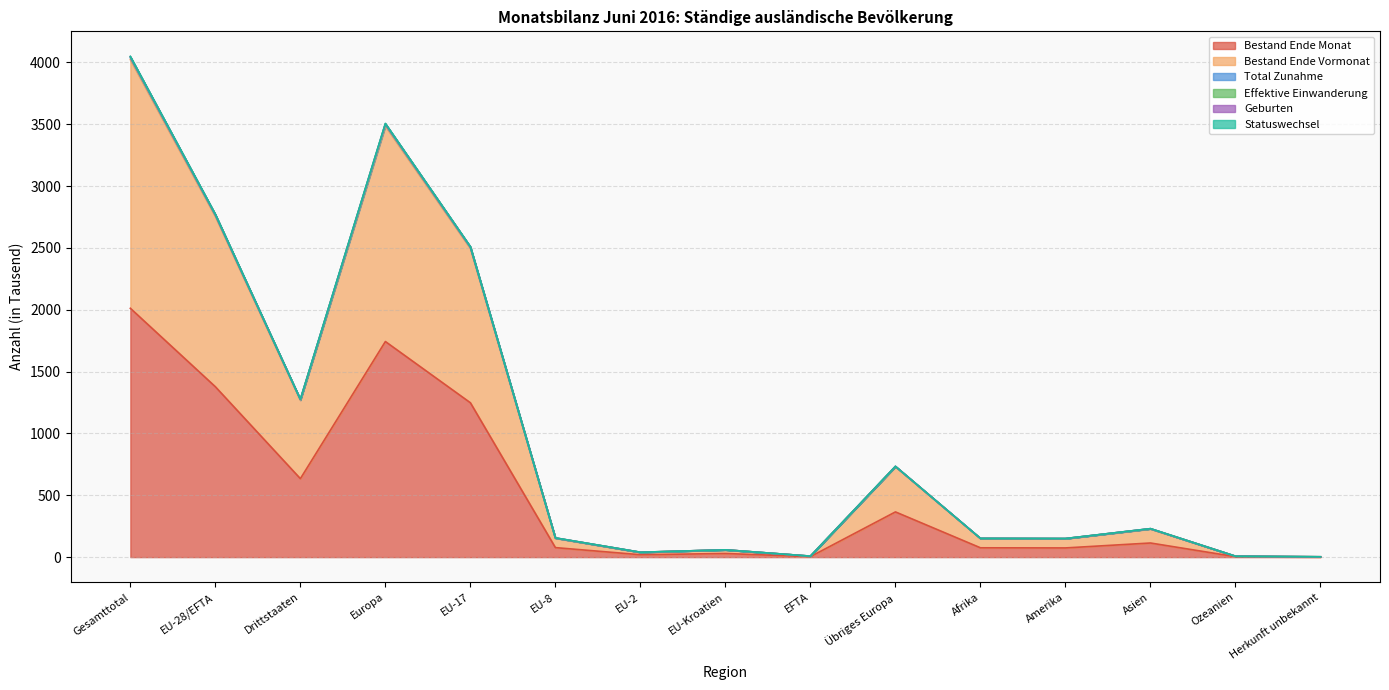

What is the difference between the highest and lowest values at Ozeanien?

3.7